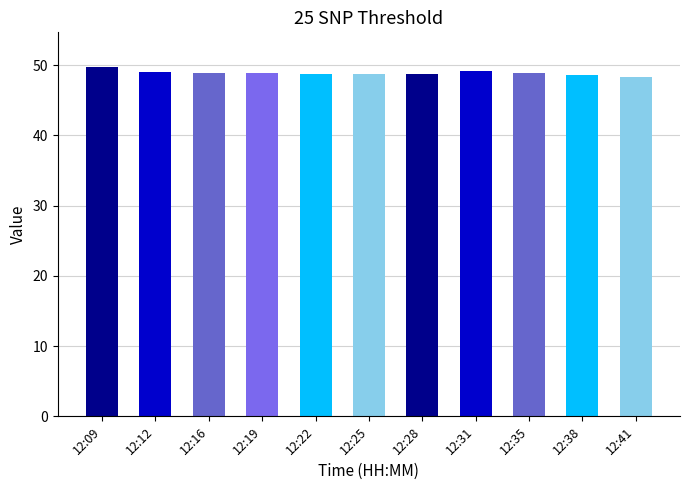

What is the sum of the values at 12:35 and 12:12?

97.8